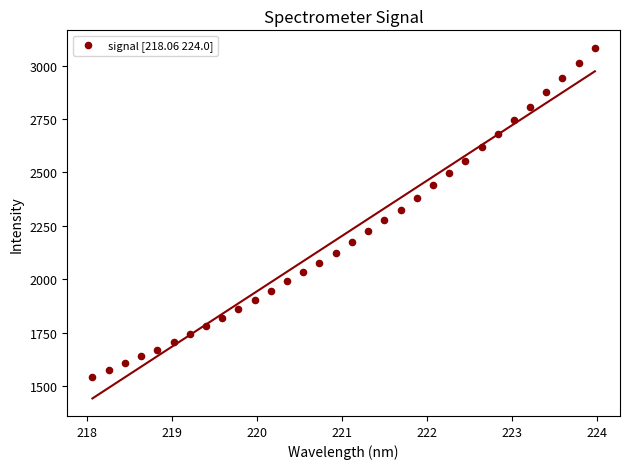

What is the range of Y values (max minus min)?

1537.6